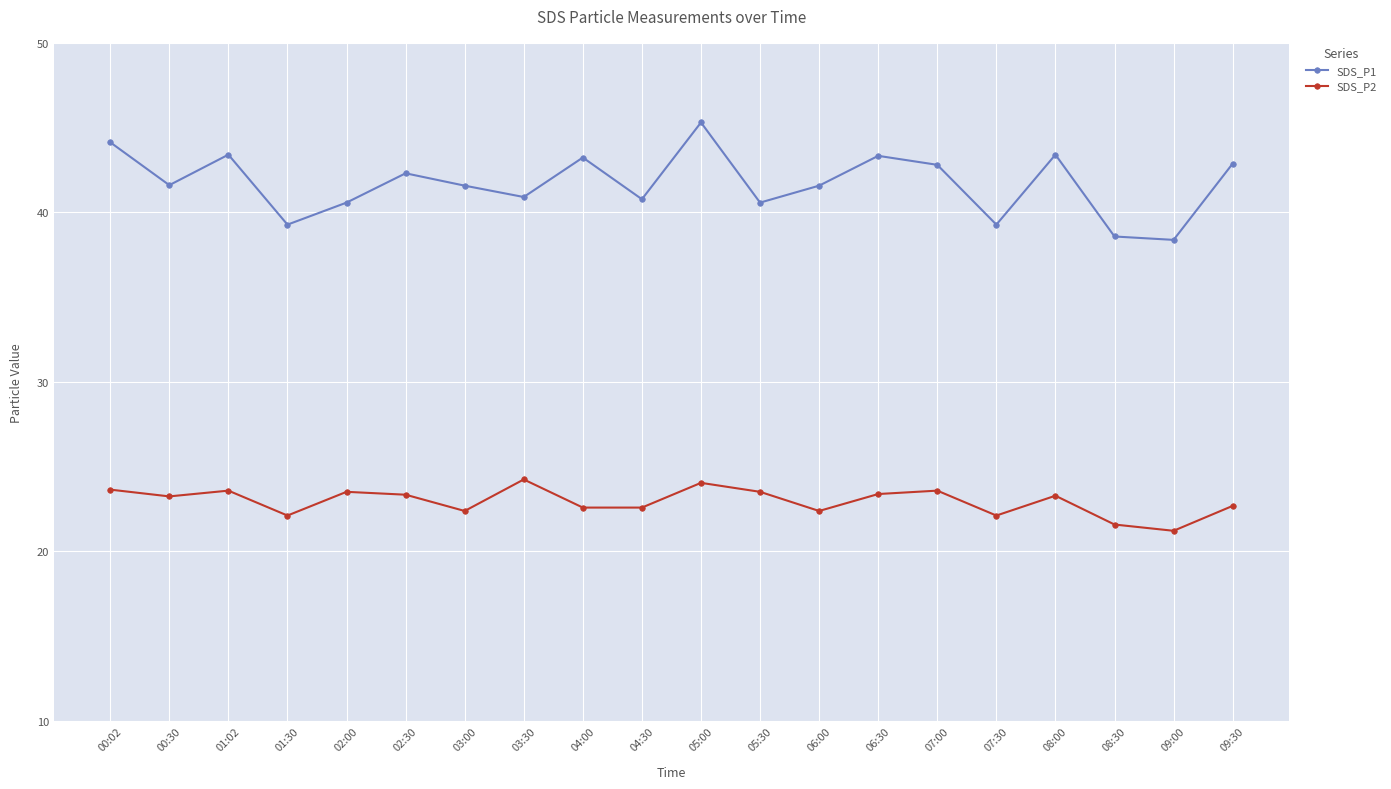

Read the SDS_P1 value at 03:30.

40.9